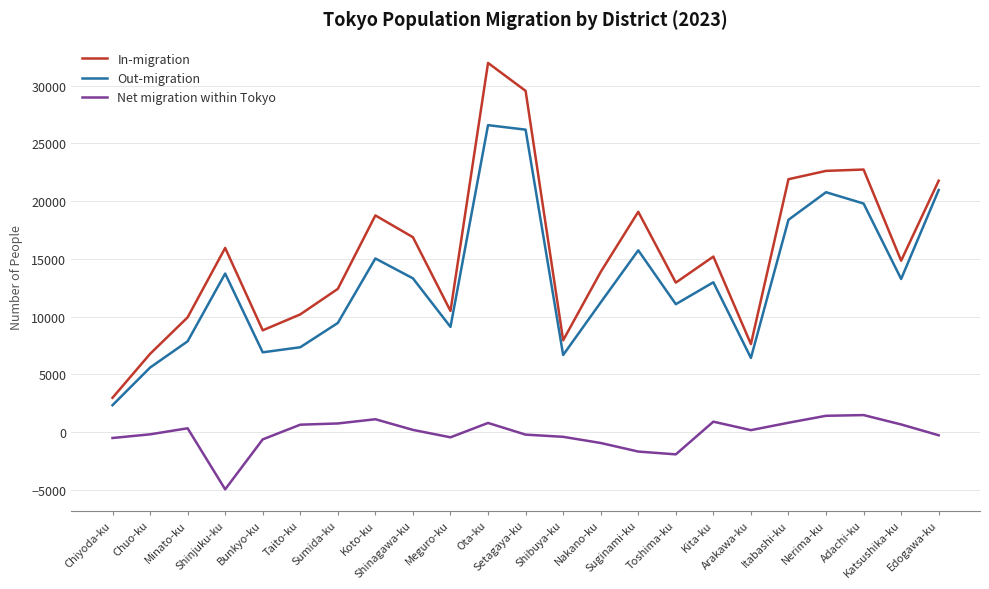

True or false: Net migration within Tokyo and In-migration intersect in this chart.

False